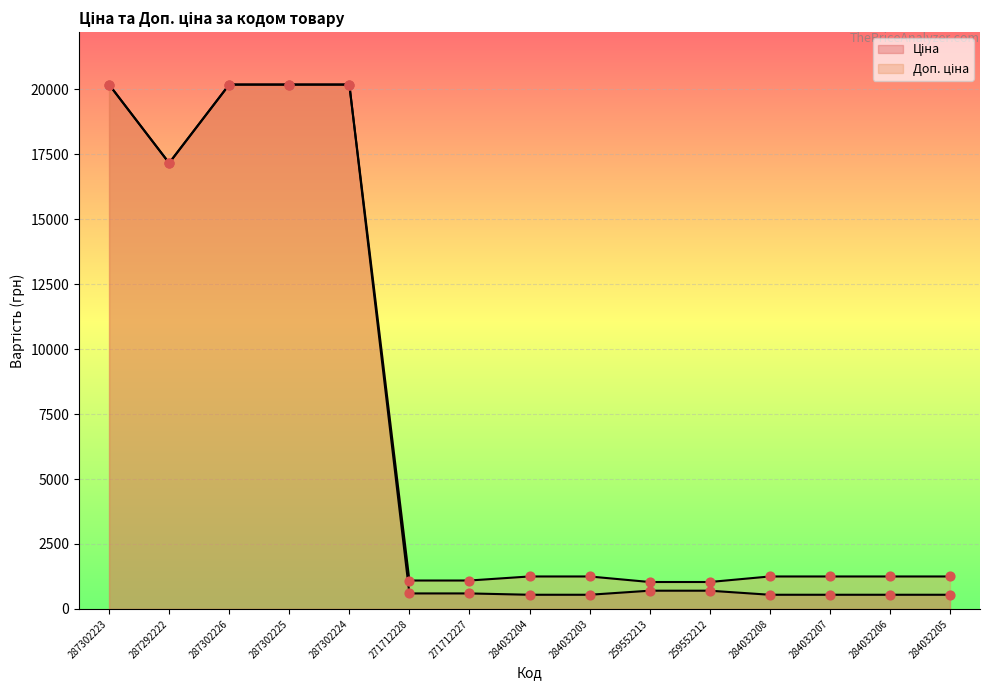

Which series has the largest Y range (max minus min)?

Ціна